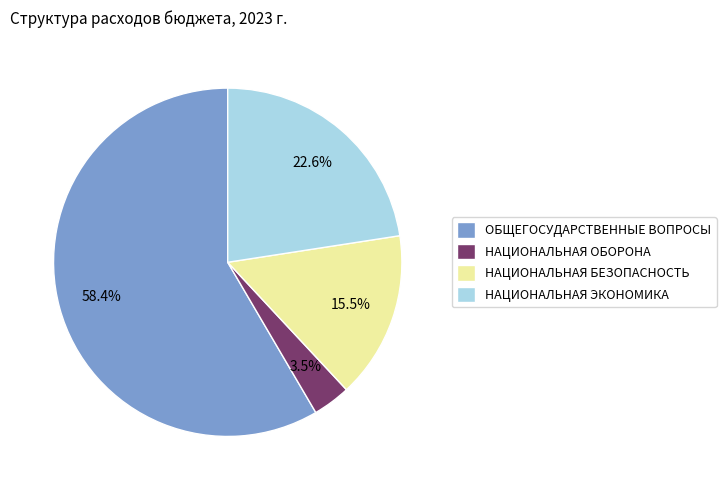

The ОБЩЕГОСУДАРСТВЕННЫЕ ВОПРОСЫ slice represents 58% of the pie. True or false?

True